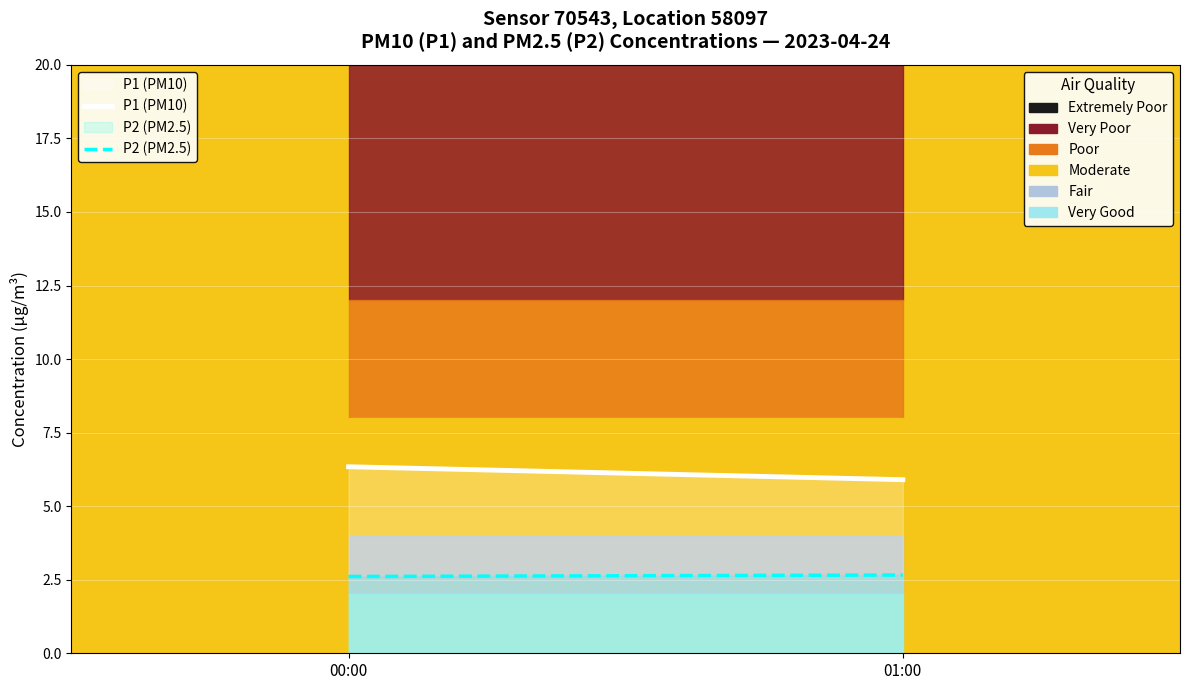

At which label is P2 (PM2.5) closest to 2?

00:00